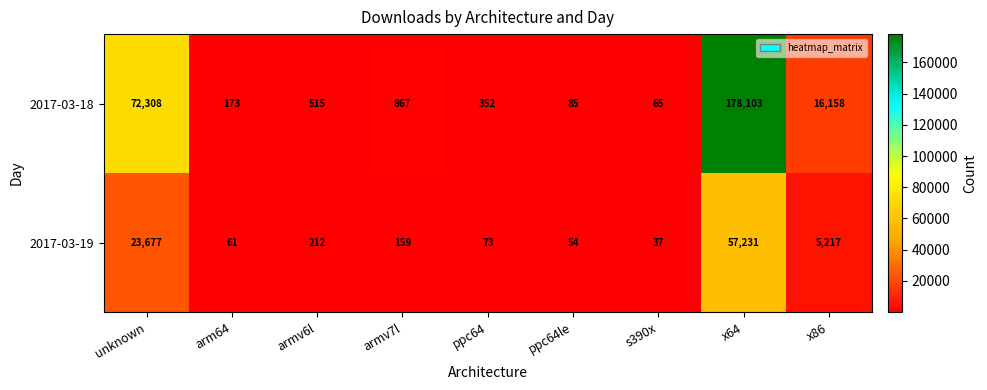

At which label does 2017-03-19 reach its minimum?

s390x